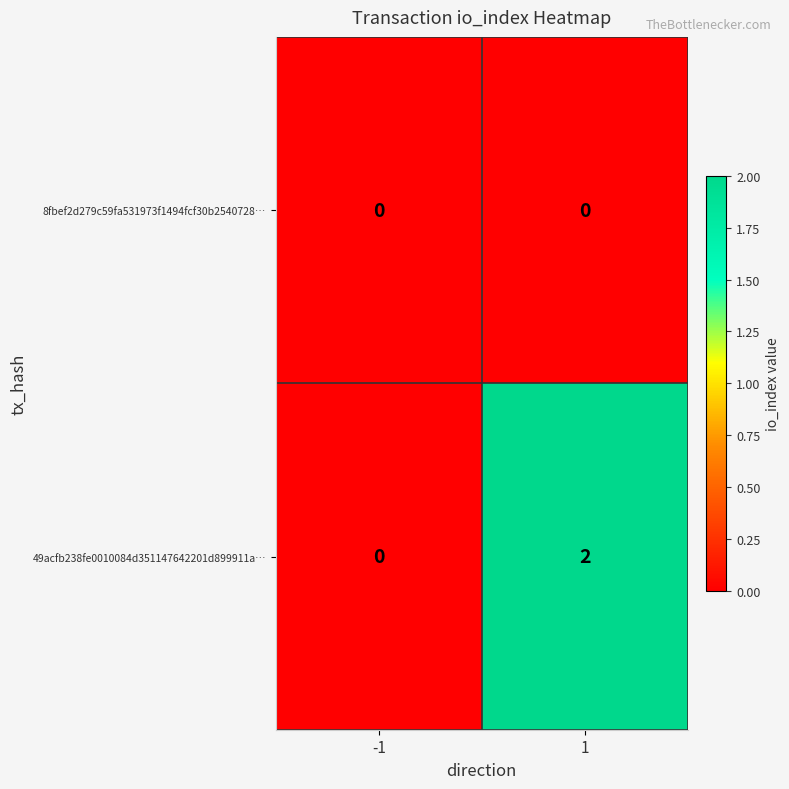

Reading right to left, extract all data points from this chart.

8fbef2d279c59fa531973f1494fcf30b2540728…: 1=0	-1=0
49acfb238fe0010084d351147642201d899911a…: 1=2	-1=0